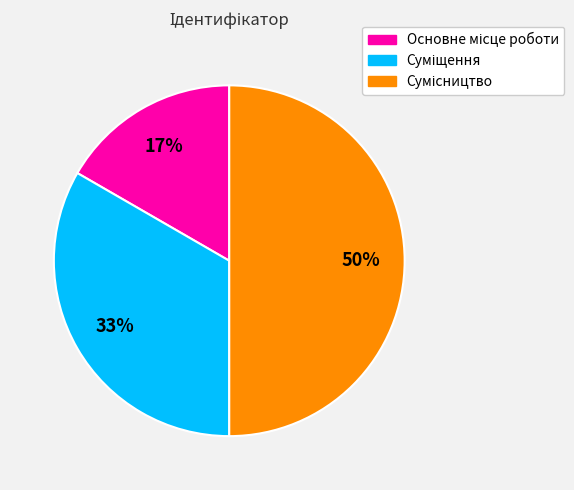

To the nearest percent, what is the average slice percentage?

33%